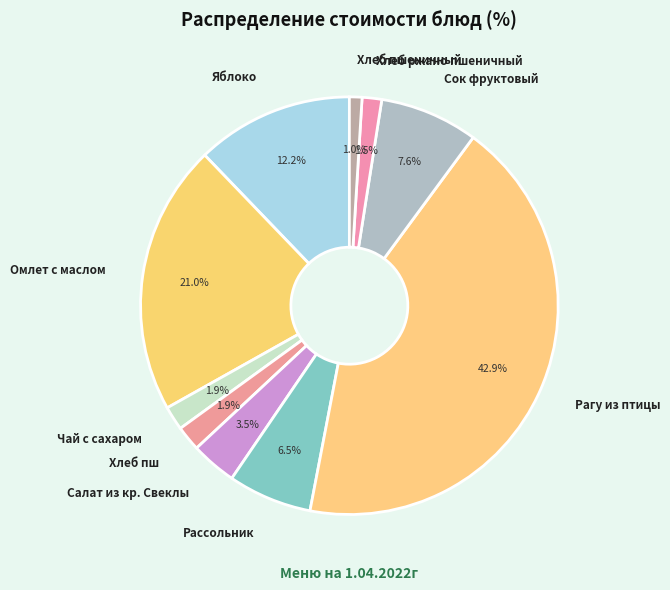

Approximately how many times larger is the value at Хлеб ржано пшеничный compared to Хлеб пш?

0.8